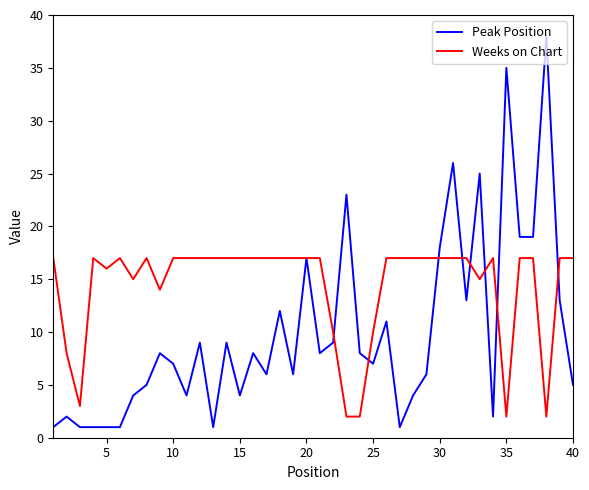

In Peak Position, how many points are higher than both neighbors (excluding endpoints)?

13